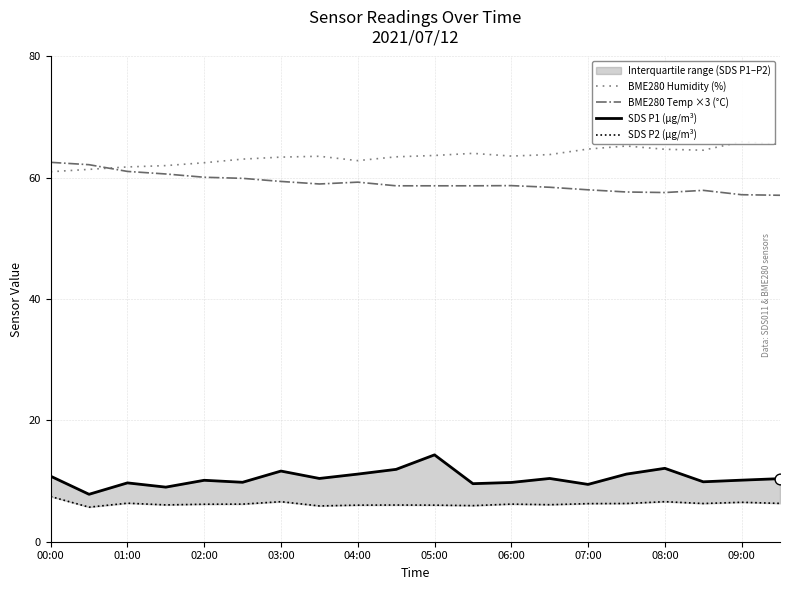

What are all the series names shown in the legend?

BME280 Humidity (%), BME280 Temp ×3 (°C), SDS P1 (µg/m³), SDS P2 (µg/m³)